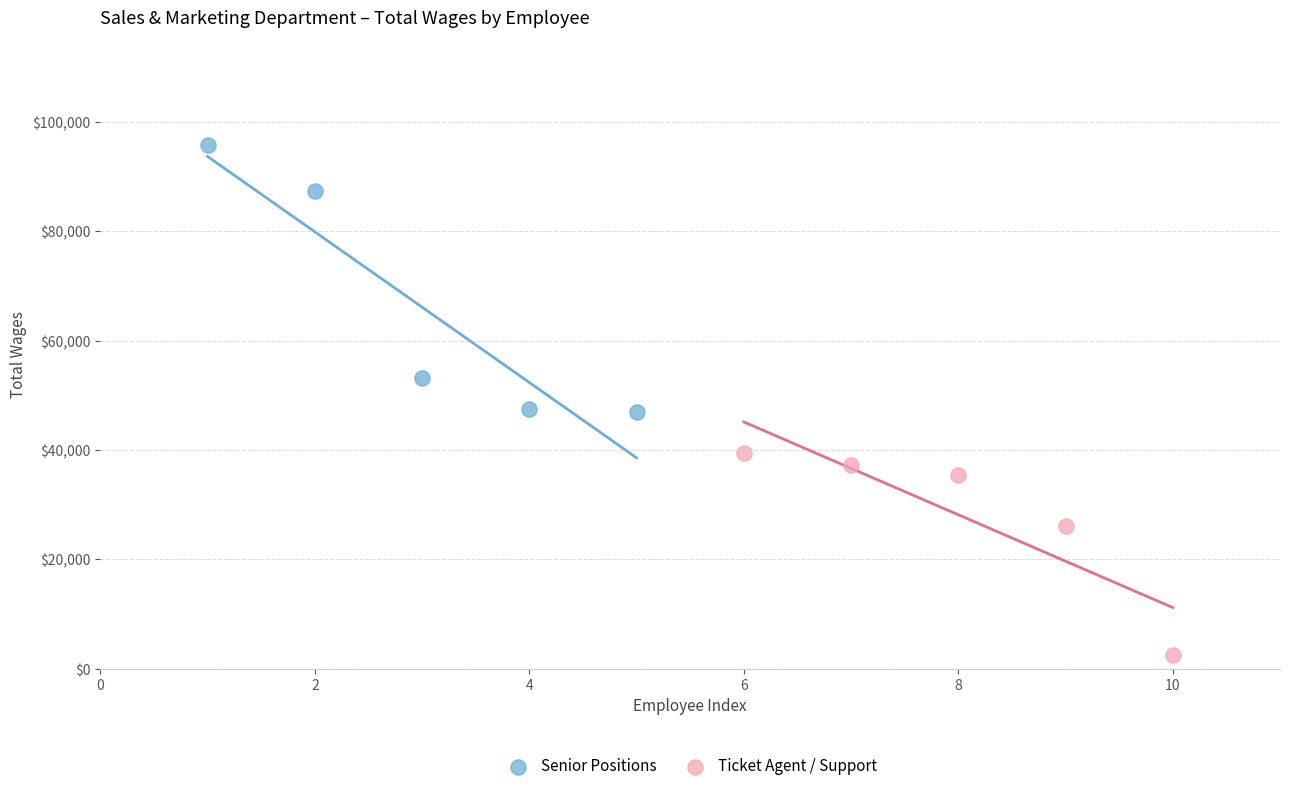

What are all the series names shown in the legend?

Senior Positions, Ticket Agent / Support